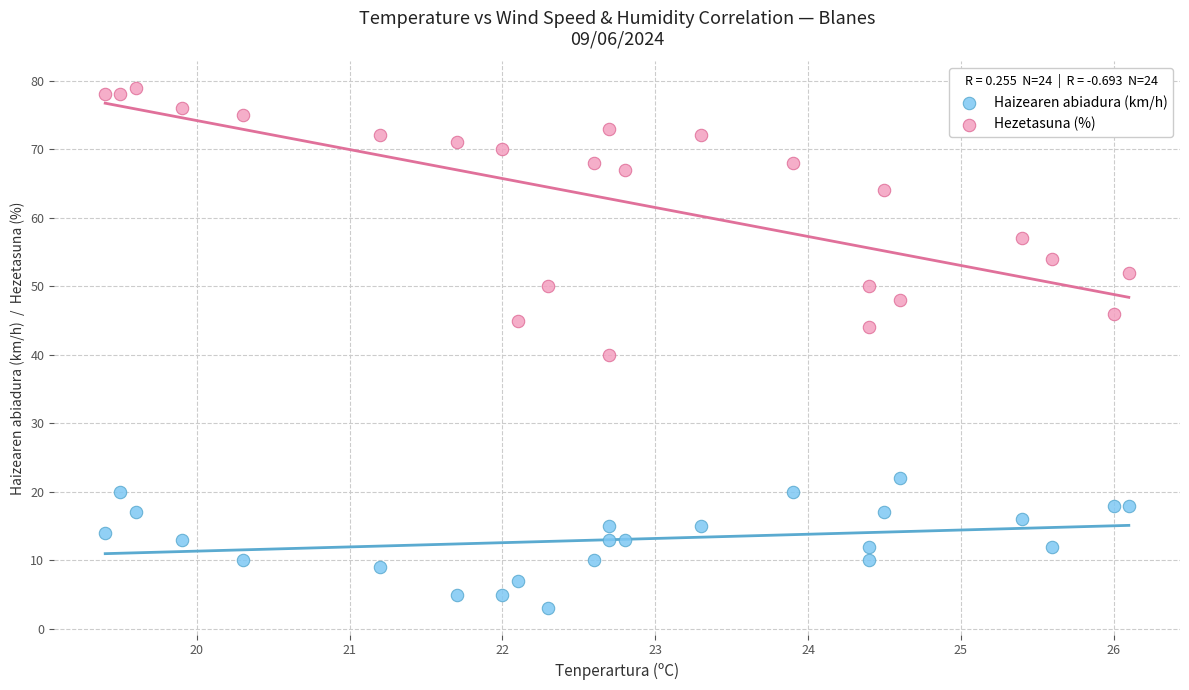

Across all series, what Y value is closest to 41?

40